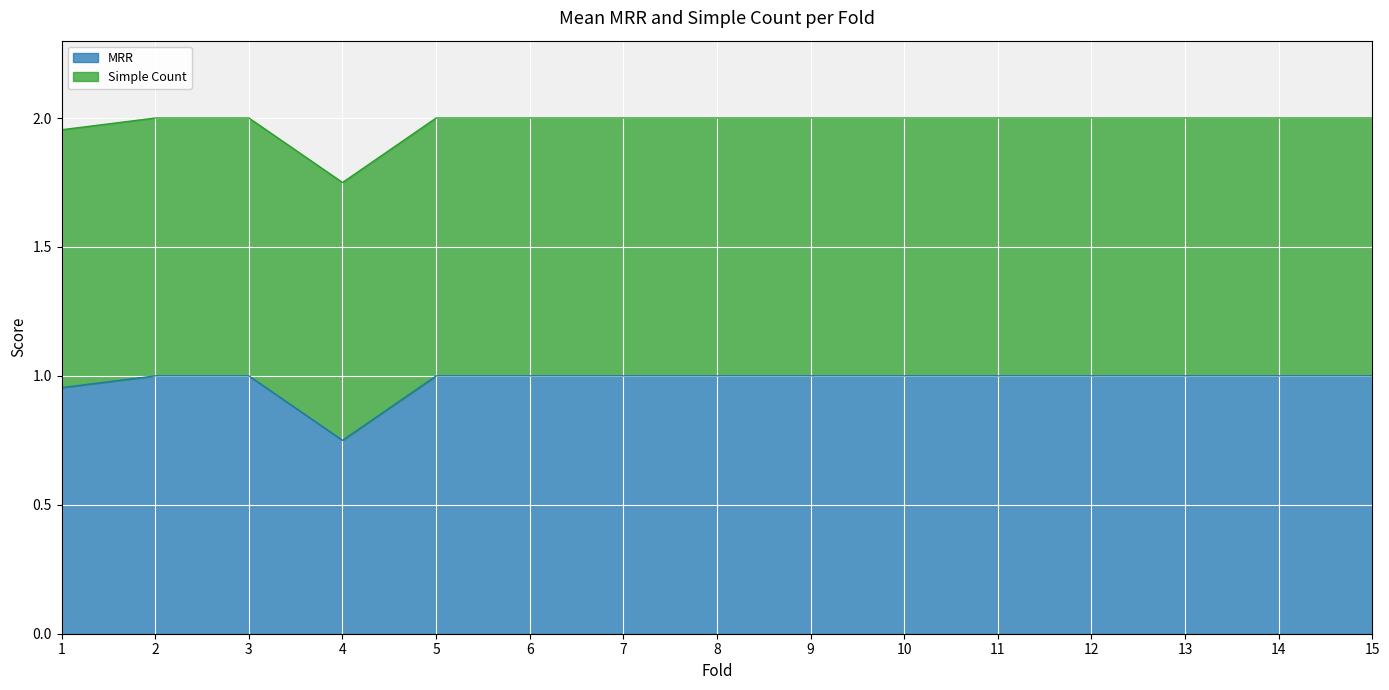

Rank the categories by value from highest to lowest.

2, 3, 5, 6, 7, 8, 9, 10, 11, 12, 13, 14, 15, 1, 4